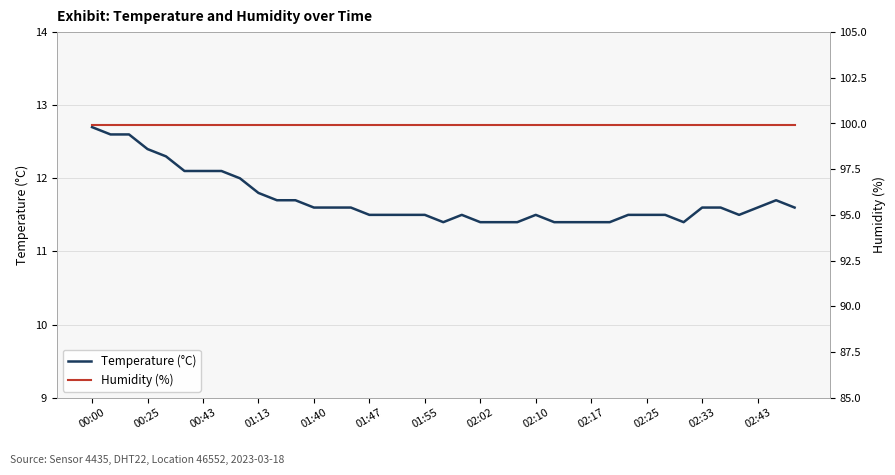

Is the value of temperature at 34 greater than the value of humidity at 22?

No